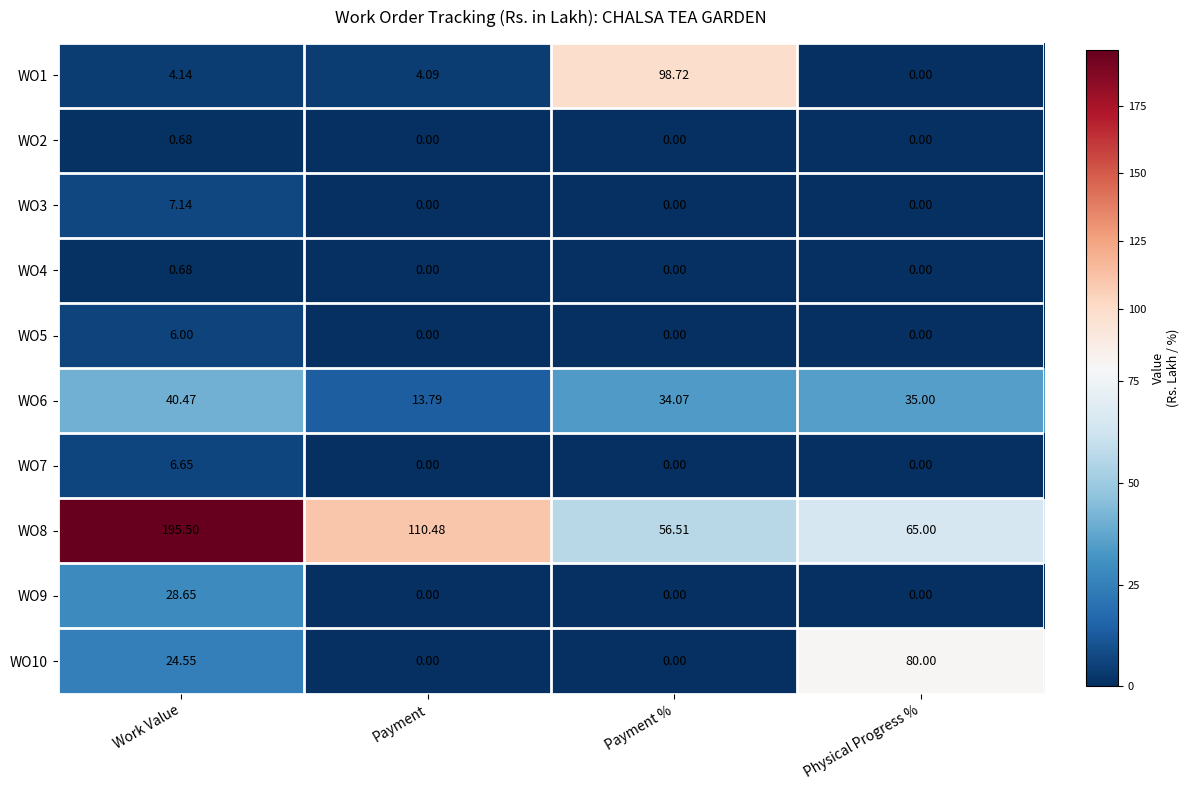

At which category is the sum across all series the highest?

Work Value